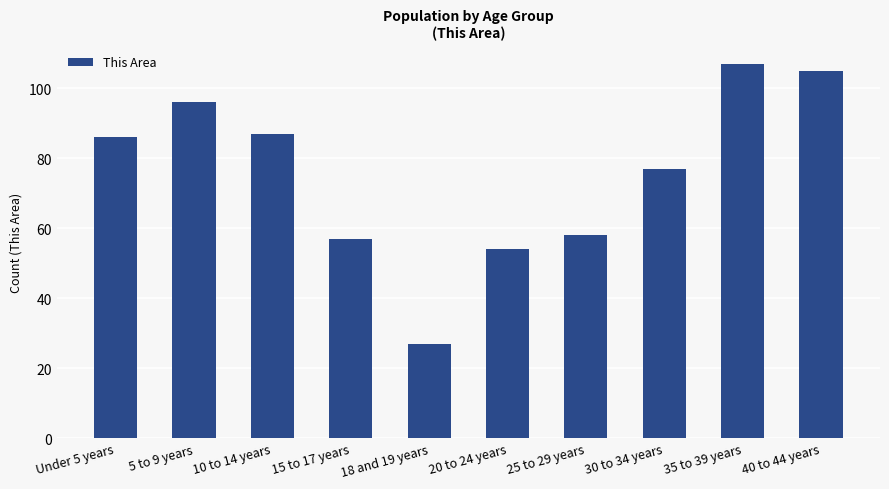

What is the maximum value shown in the chart?

107